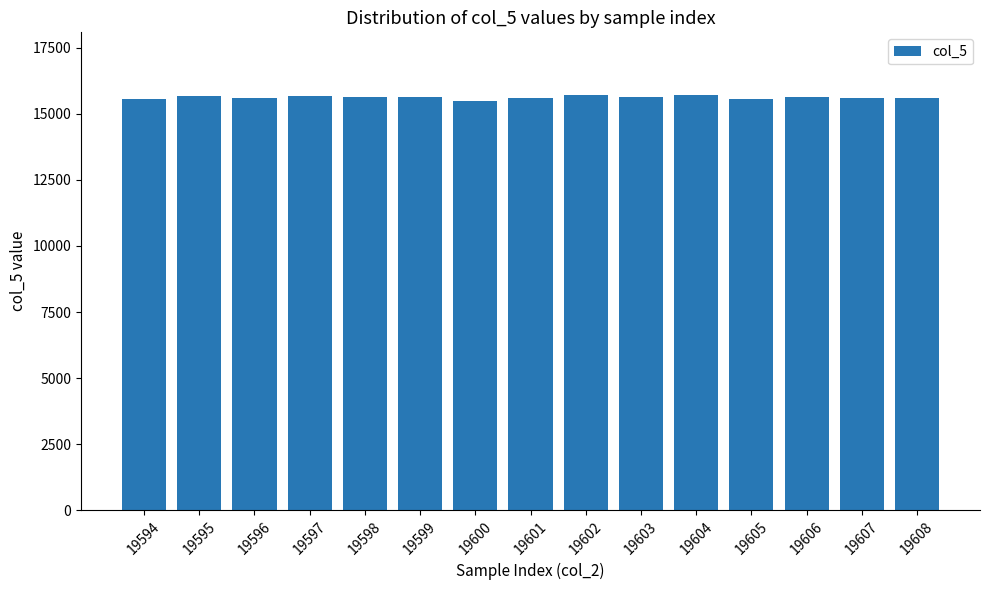

How many distinct data groups are displayed?

1